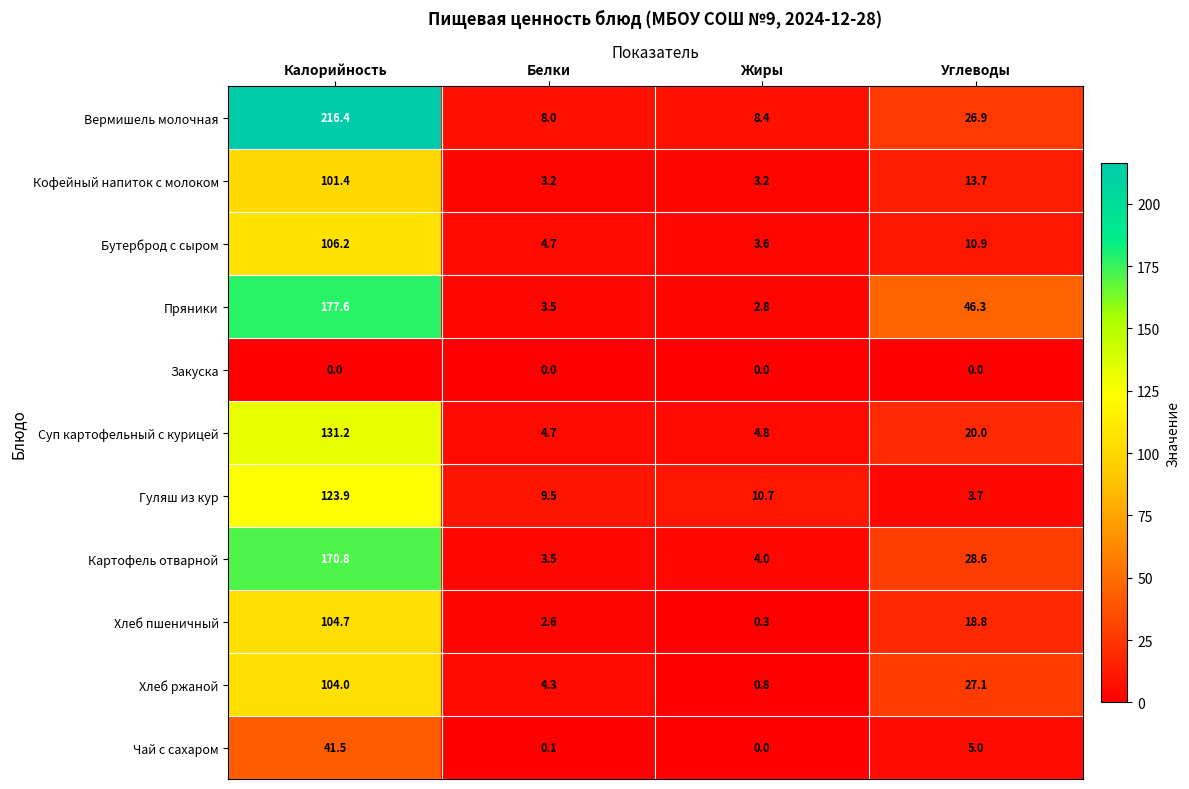

Which series has the largest total across all categories?

Вермишель молочная